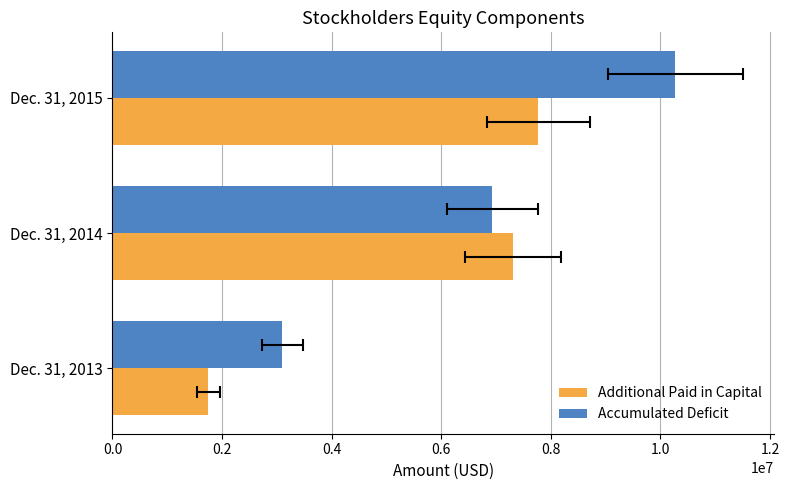

Between Dec. 31, 2014 and Dec. 31, 2015, which is larger?

Dec. 31, 2015